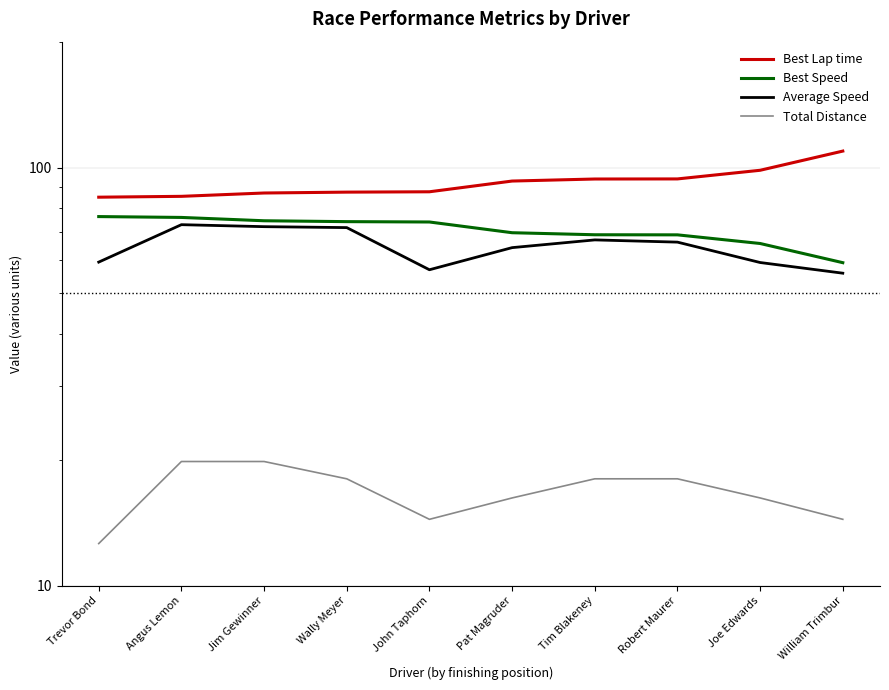

What is the sum of all Average Speed values?

646.2